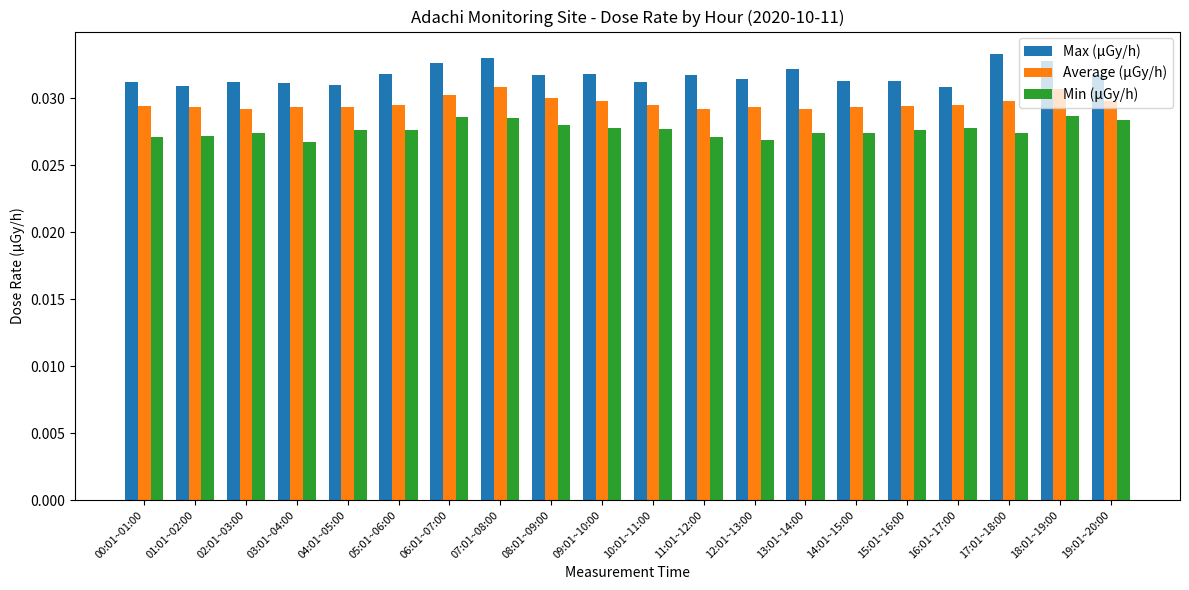

What is the label of the 17th bar from the right?

03:01~04:00